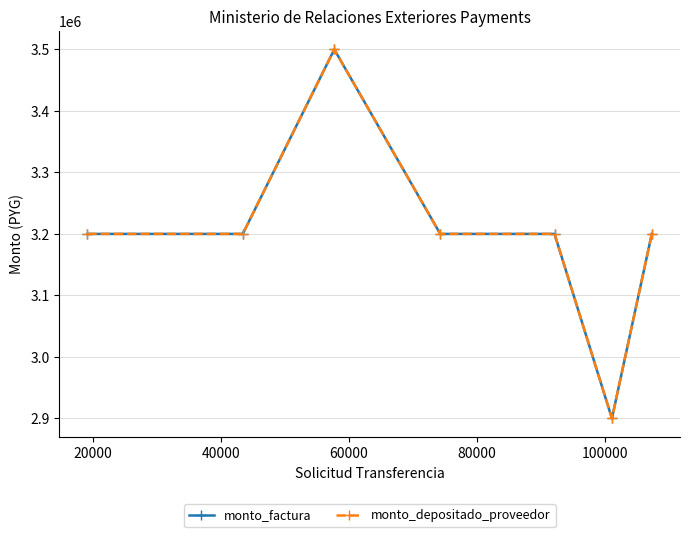

What is the sum of all monto_depositado_proveedor values?

22400000